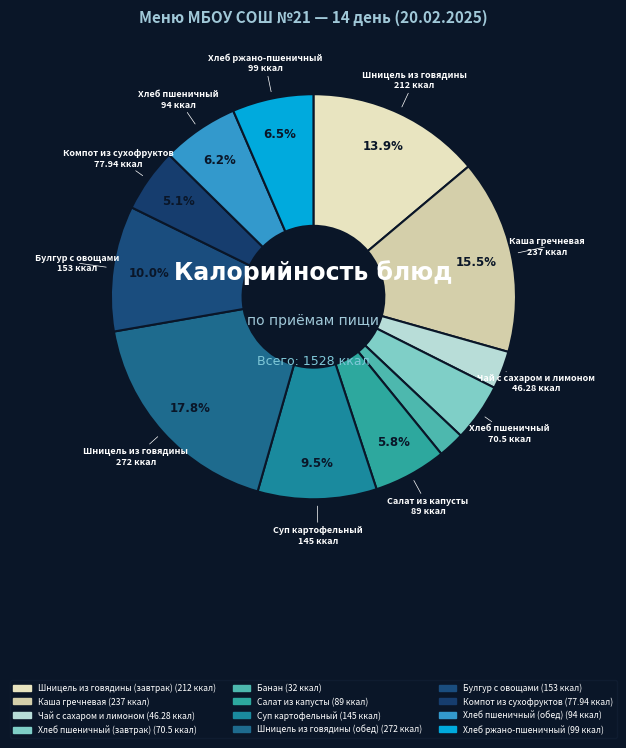

To the nearest percent, what is the average slice percentage?

8%